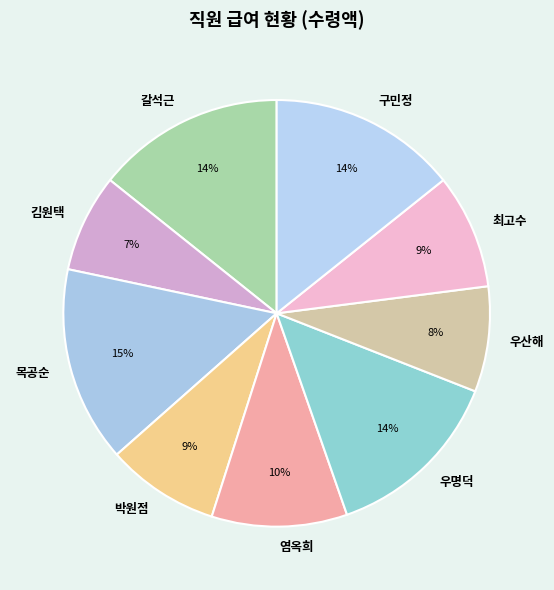

Approximately how many times larger is the value at 박원점 compared to 갈석근?

0.6